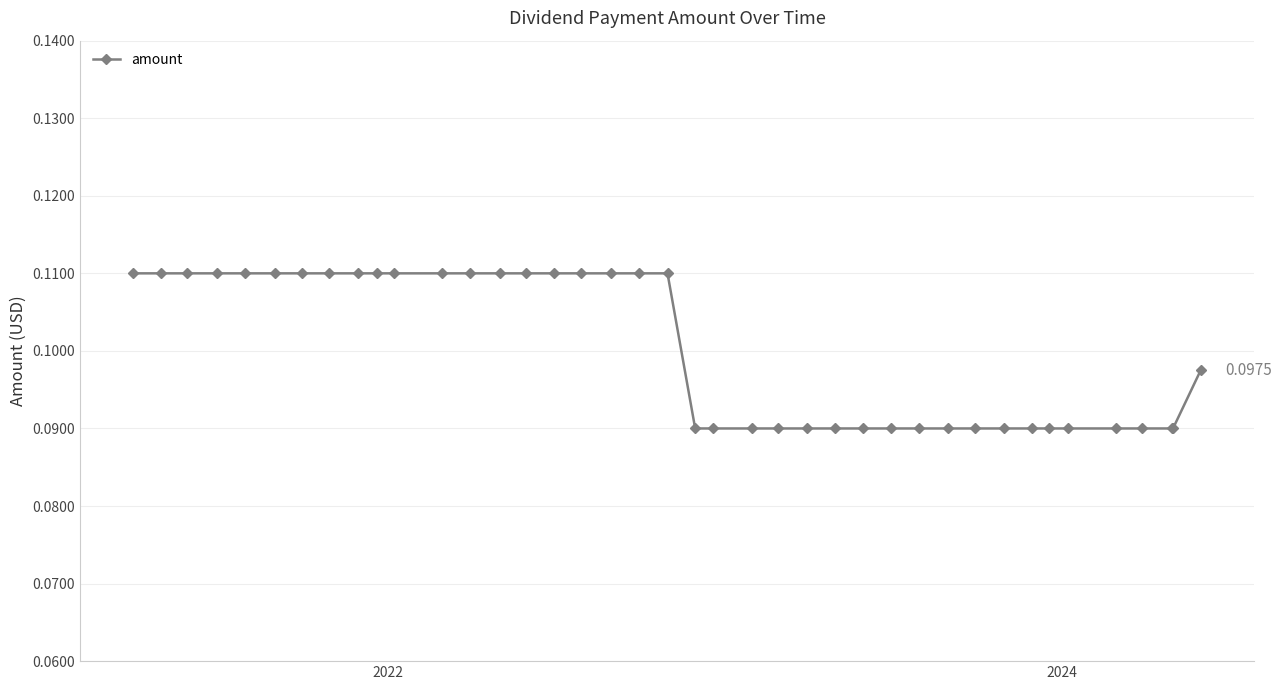

What is the sum of all values?

4.0